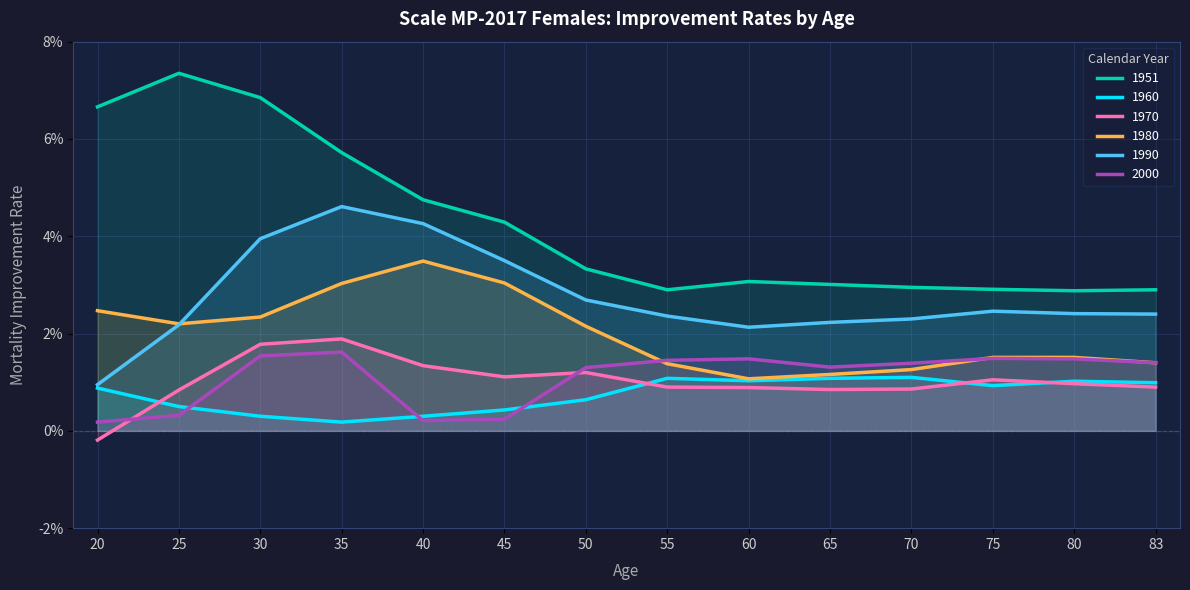

True or false: 1951 and 1960 cross at least once.

False